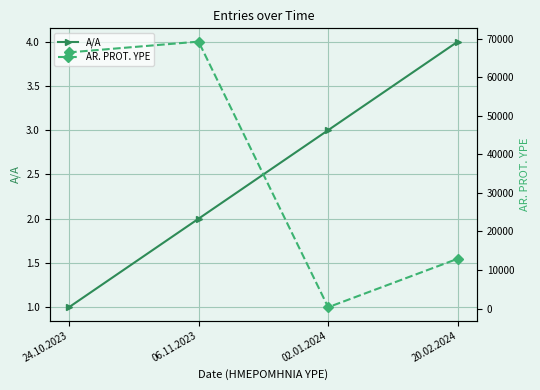

At which label does A/A first exceed 3?

20.02.2024